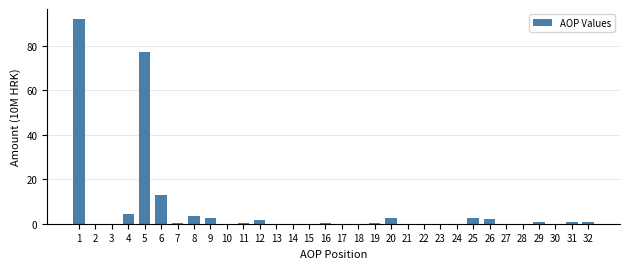

What is the sum of all values?

205.5